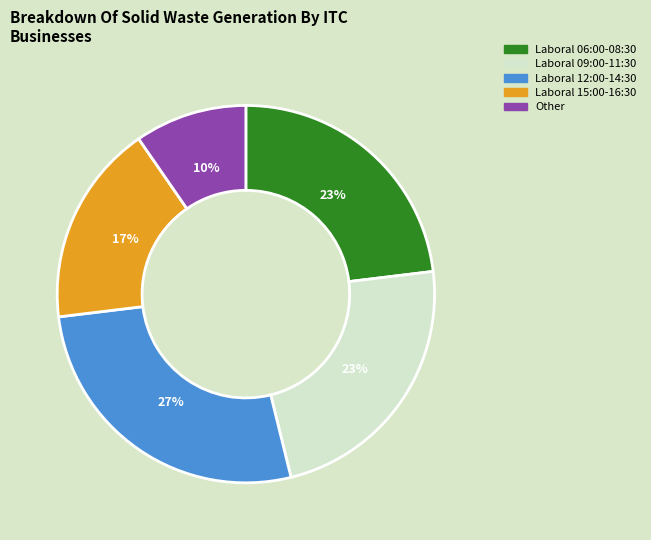

Count the number of slices in the pie.

5